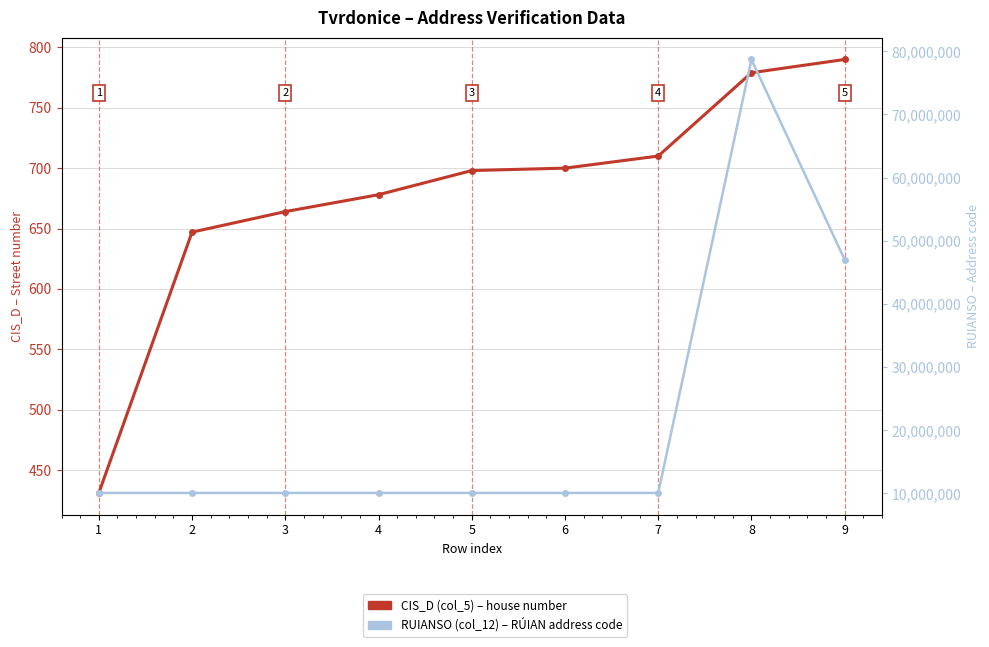

What is the difference between the second highest and minimum values in the RUIANSO (col_12) – RÚIAN address code series?

36935619